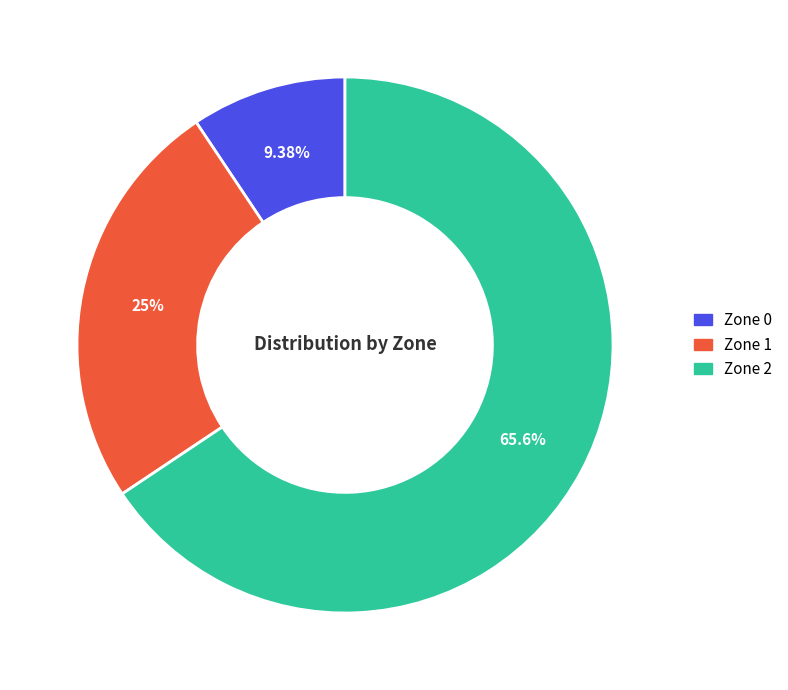

The Zone 0 slice represents 9% of the pie. True or false?

True